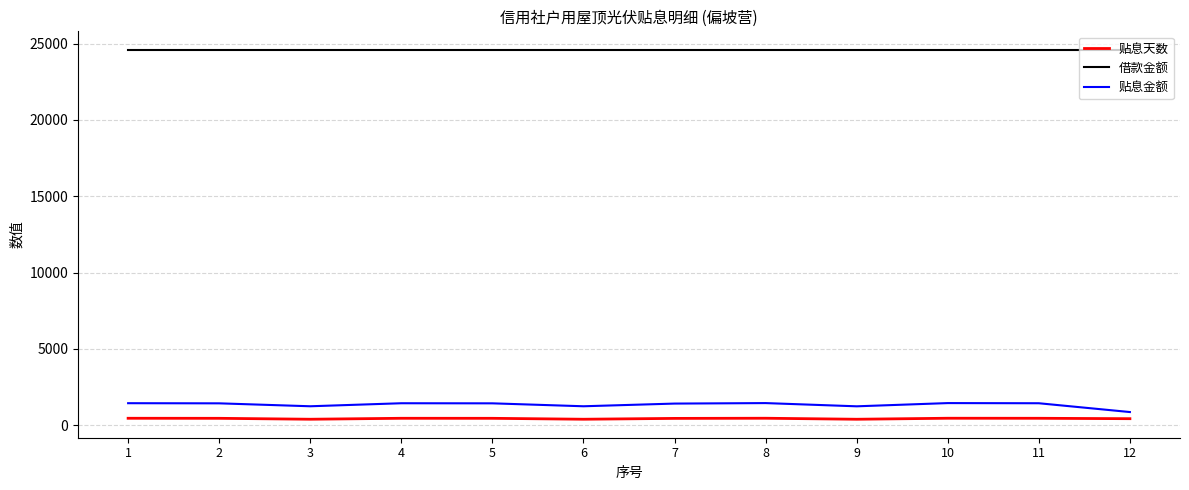

What is the lowest value of the 贴息金额 series?

857